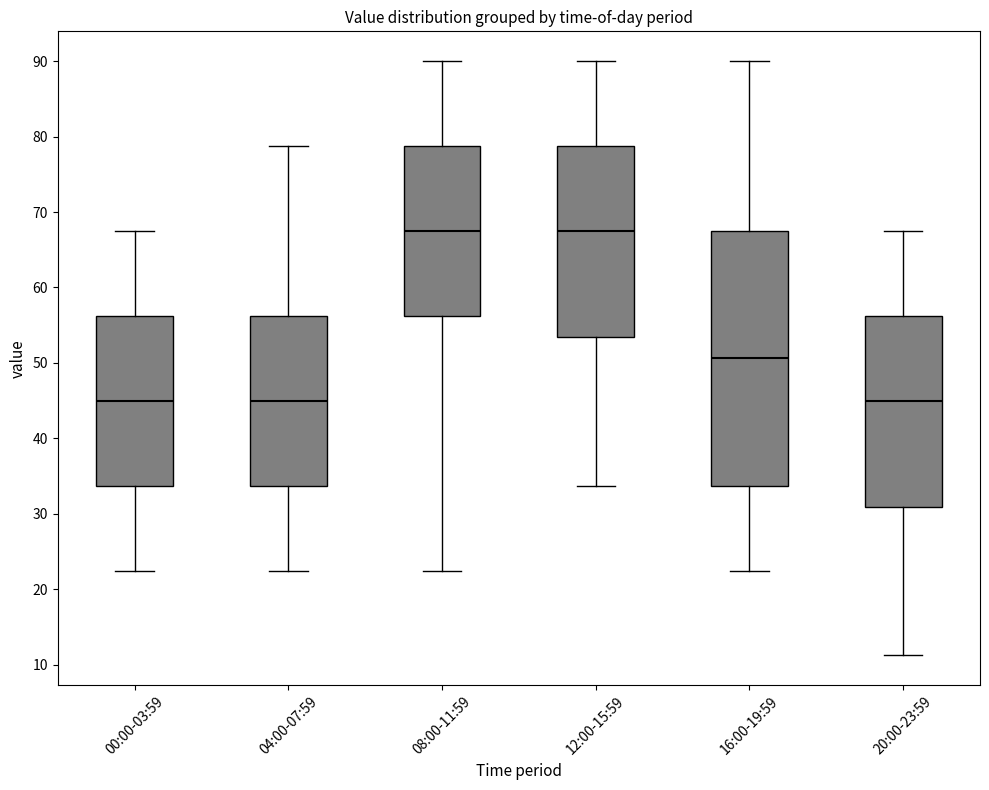

Reading left to right, read every box against the y-axis: the position of its median line, the range the box covers, and the ends of its whiskers. The values are not printed on the chart, so give them approximately, as read against the axis.

00:00-03:59: median 45, box 34 to 56, whiskers 23 to 68
04:00-07:59: median 45, box 34 to 56, whiskers 23 to 79
08:00-11:59: median 68, box 56 to 79, whiskers 23 to 90
12:00-15:59: median 68, box 53 to 79, whiskers 34 to 90
16:00-19:59: median 51, box 34 to 68, whiskers 23 to 90
20:00-23:59: median 45, box 31 to 56, whiskers 11 to 68